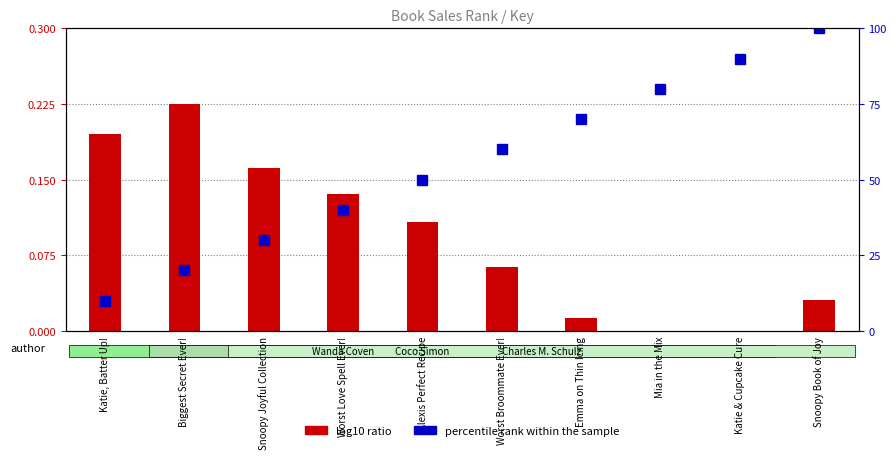

True or false: log10 ratio has a value of 0.0 at Mia in the Mix.

True